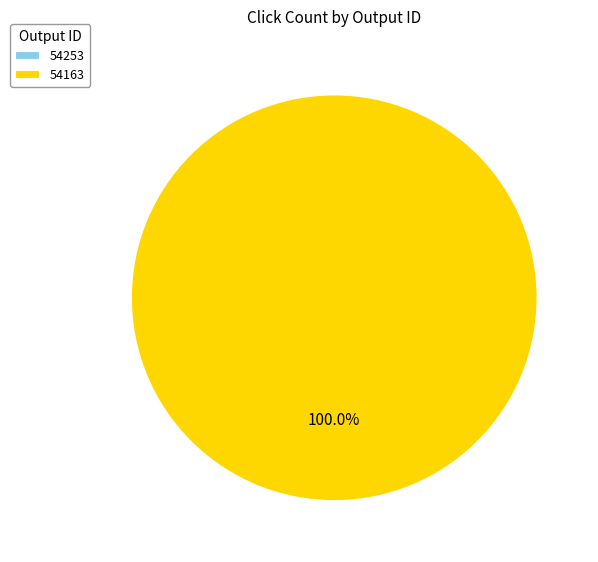

True or false: 54163 accounts for 100% of the total.

True